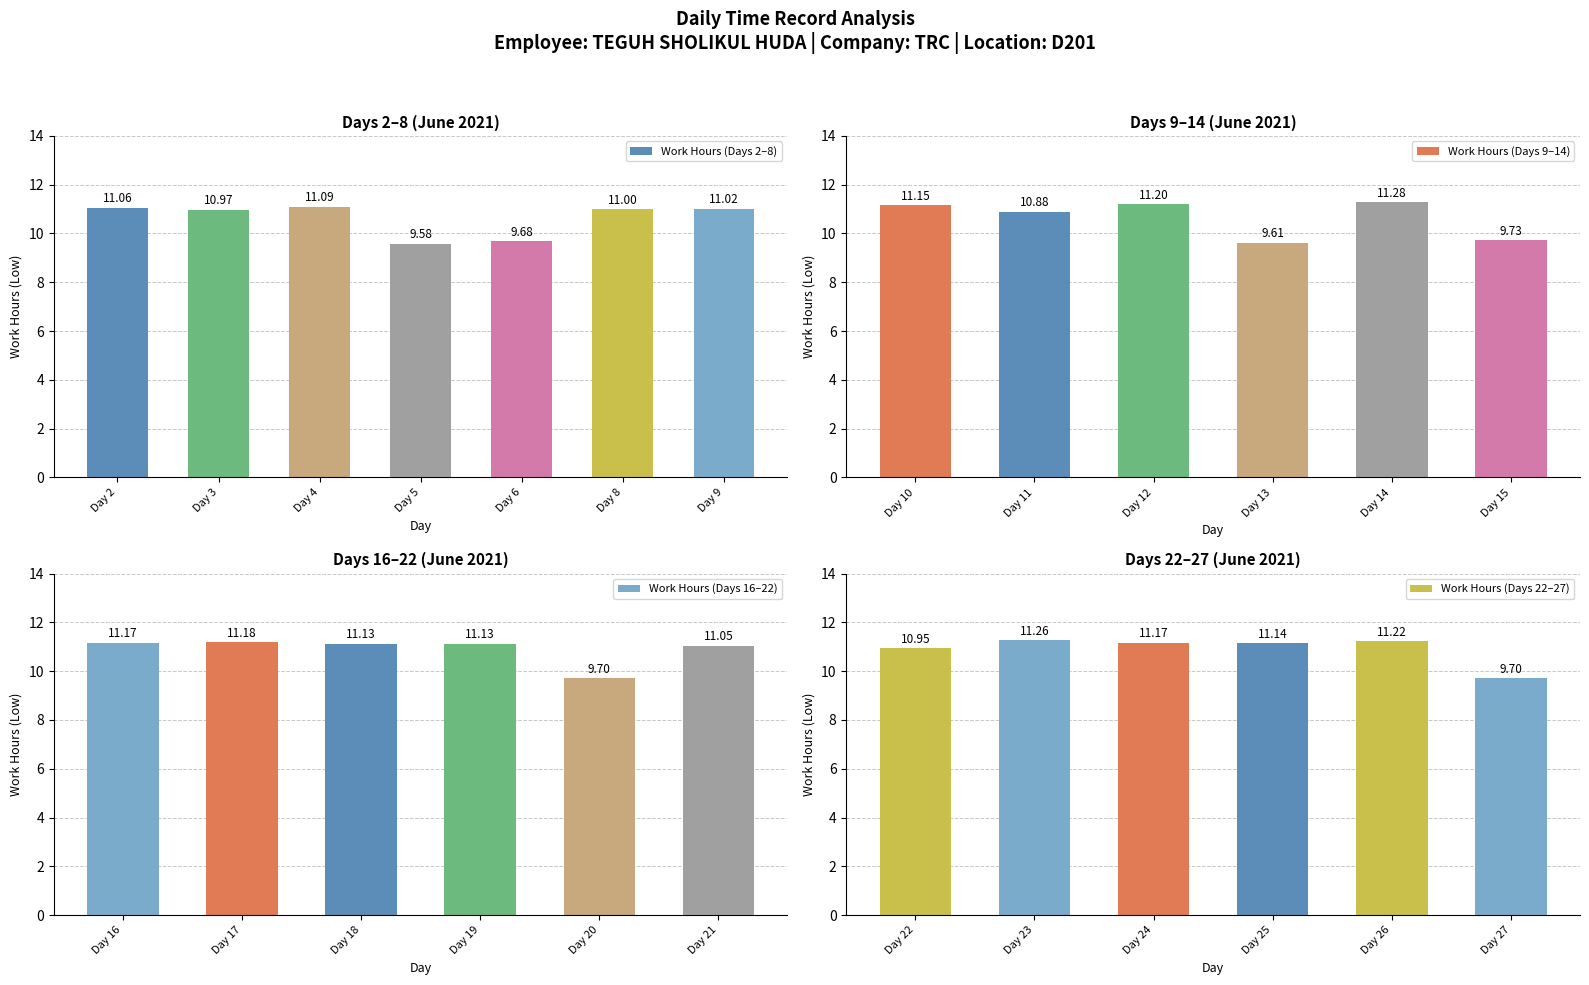

List the labels in order of value, smallest first.

5, 13, 6, 20, 27, 15, 11, 22, 3, 8, 9, 21, 2, 4, 18, 19, 25, 10, 16, 24, 17, 12, 26, 23, 14